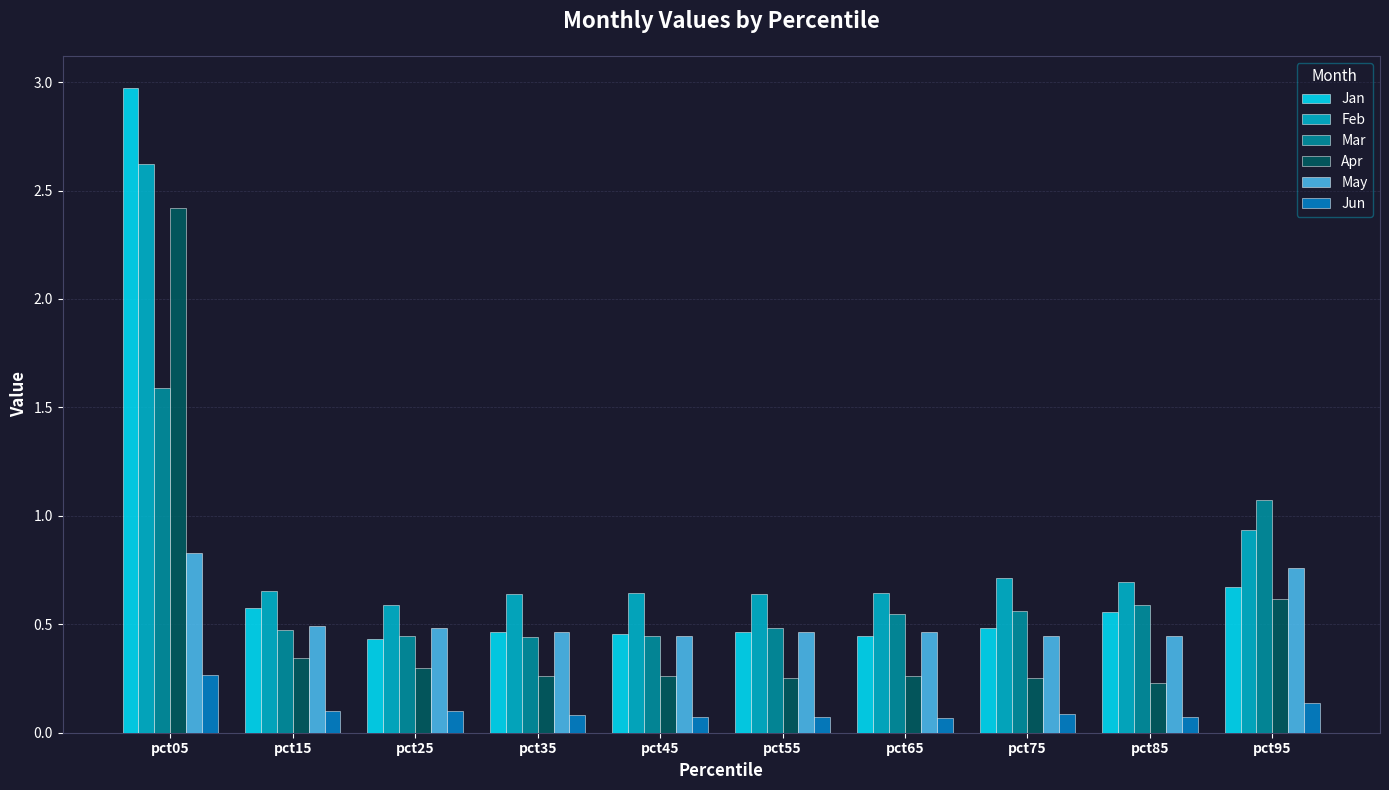

Which category has the highest value across all series?

pct05